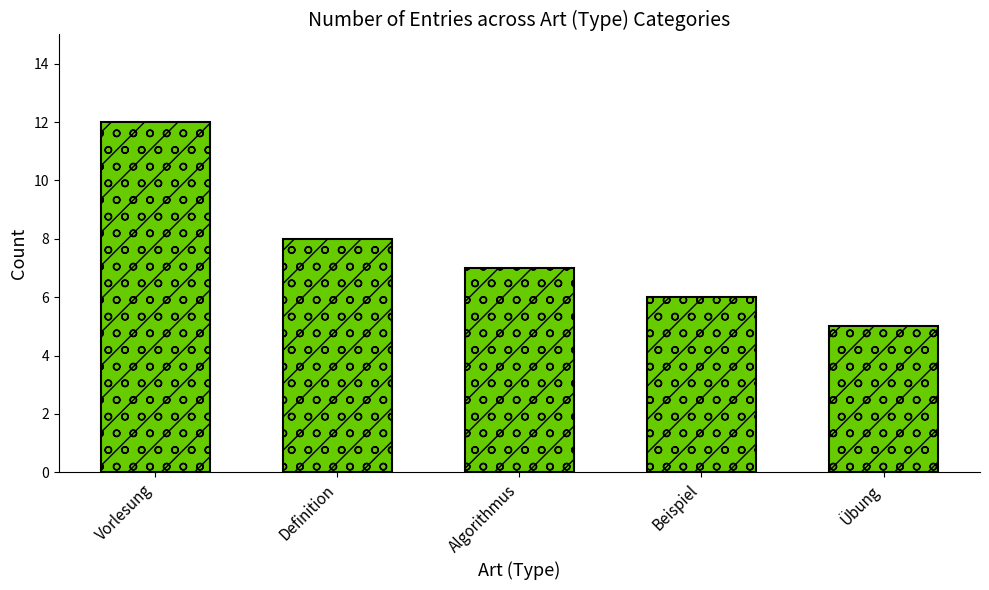

At which label does the data first exceed 7?

Vorlesung